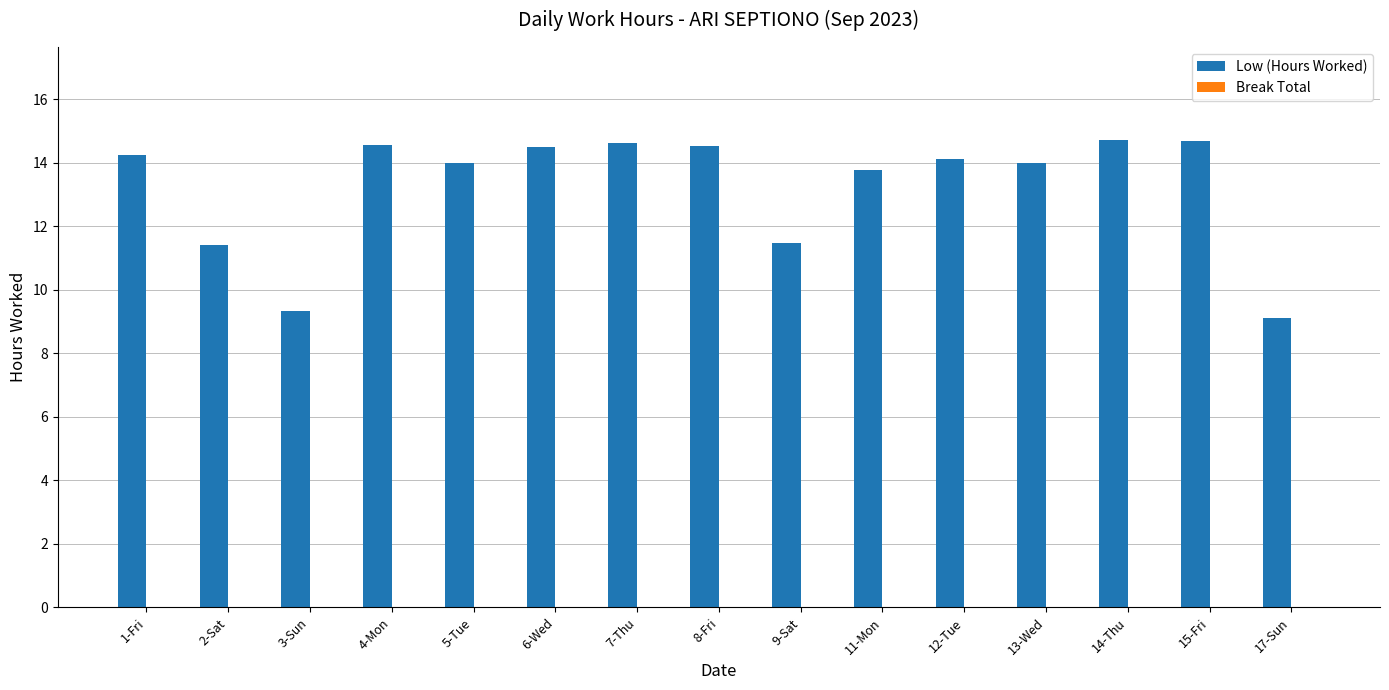

What is the label of the 9th bar from the right?

7-Thu